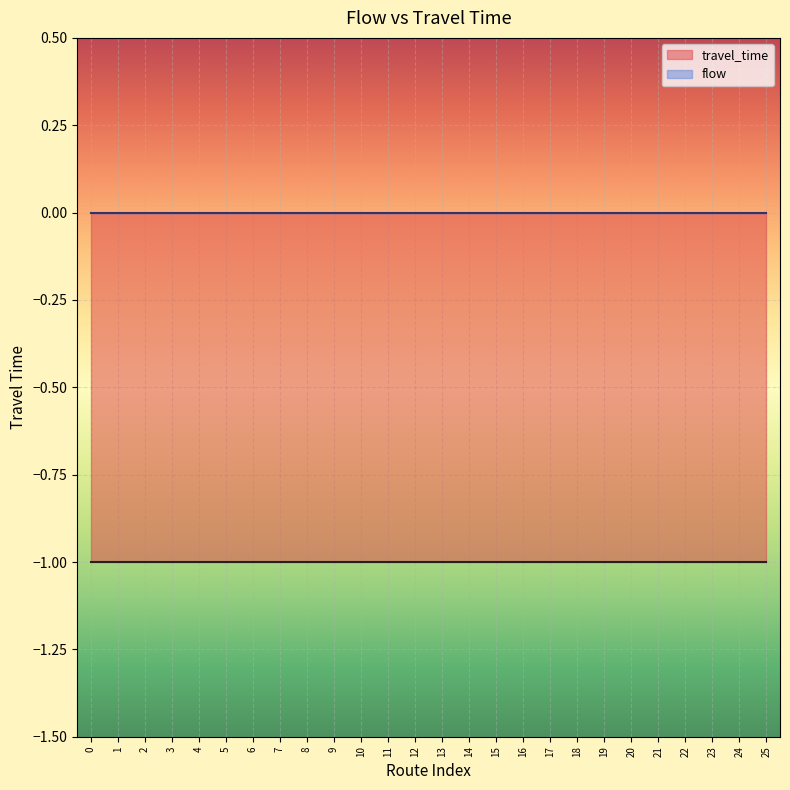

Reading left to right, extract all data points from this chart.

travel_time: -1	-1	-1	-1	-1	-1	-1	-1	-1	-1	-1	-1	-1	-1	-1	-1	-1	-1	-1	-1	-1	-1	-1	-1	-1	-1
flow: 0	0	0	0	0	0	0	0	0	0	0	0	0	0	0	0	0	0	0	0	0	0	0	0	0	0